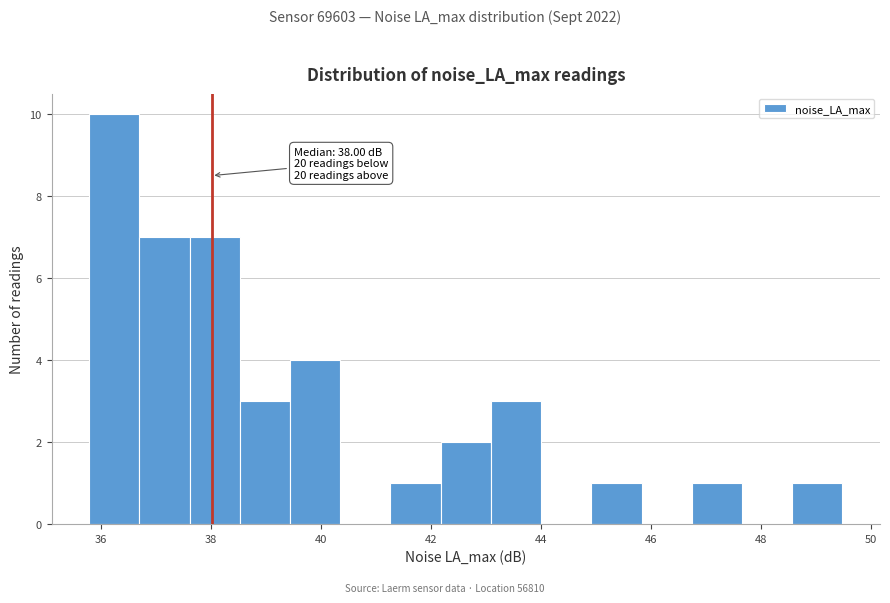

Over which range of the x-axis is the bar tallest?

35.8 to 36.6